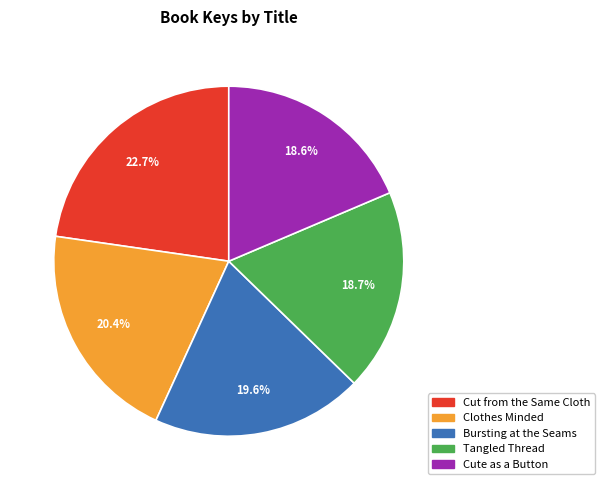

Is it true that Clothes Minded is 15% of the pie?

False